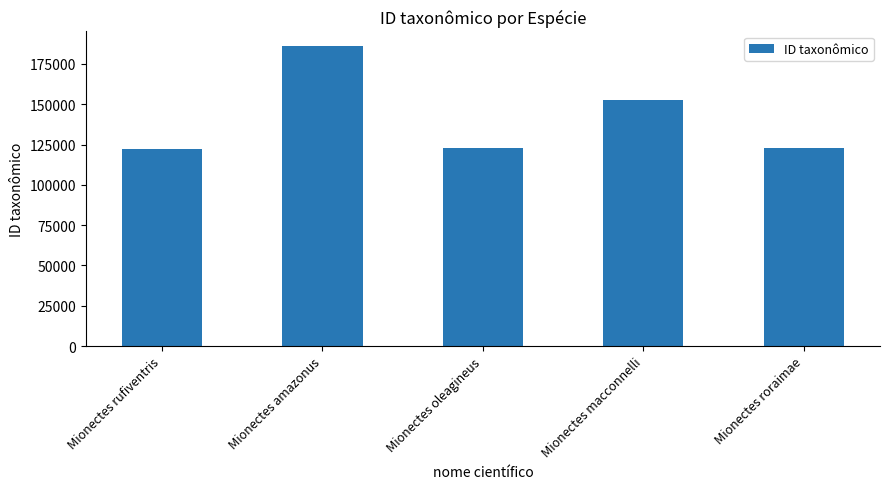

Does the chart contain stacked bars?

No